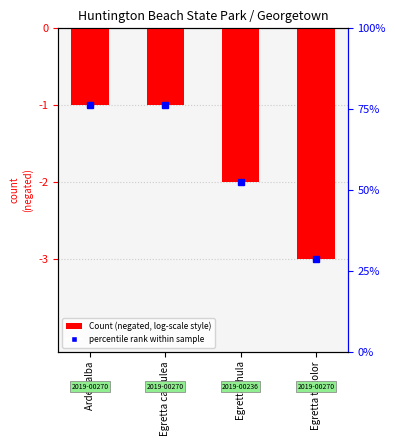

List the labels in order of value, largest first.

Ardea alba, Egretta caerulea, Egretta thula, Egretta tricolor